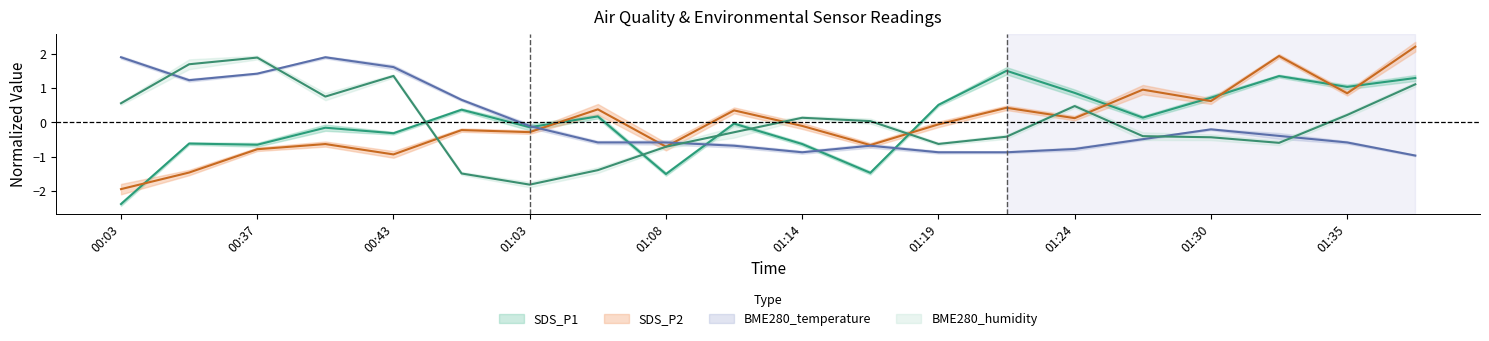

What is the label of the 10th point from the right?

01:14